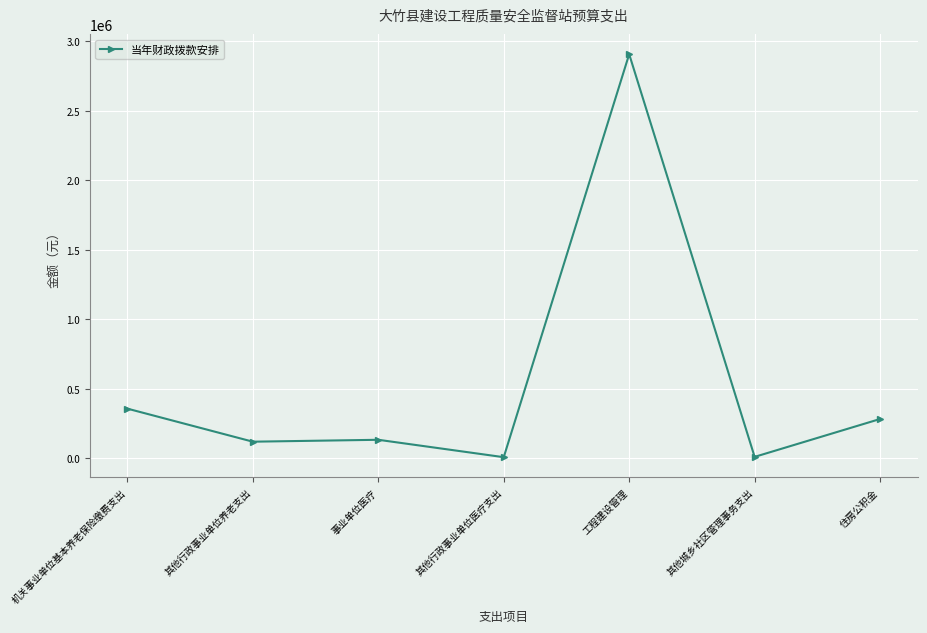

Count the number of data series in this chart.

1